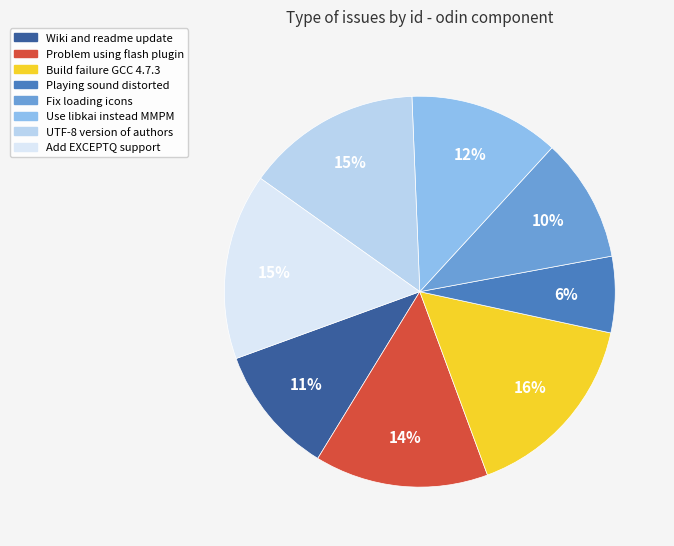

Is there any slice that represents more than half of the pie?

No